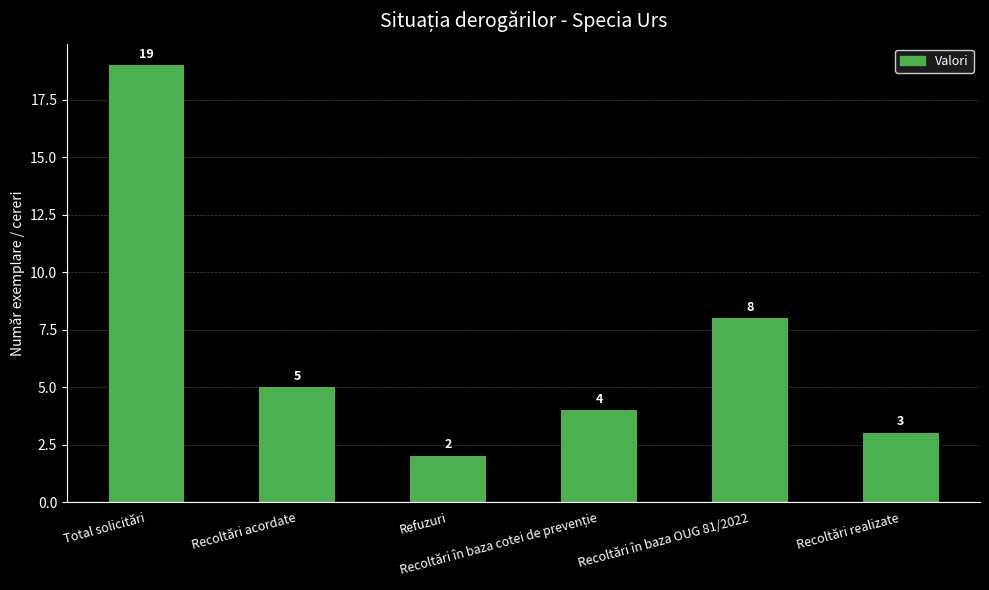

Is it true that the value at Recoltări realizate is 5?

False